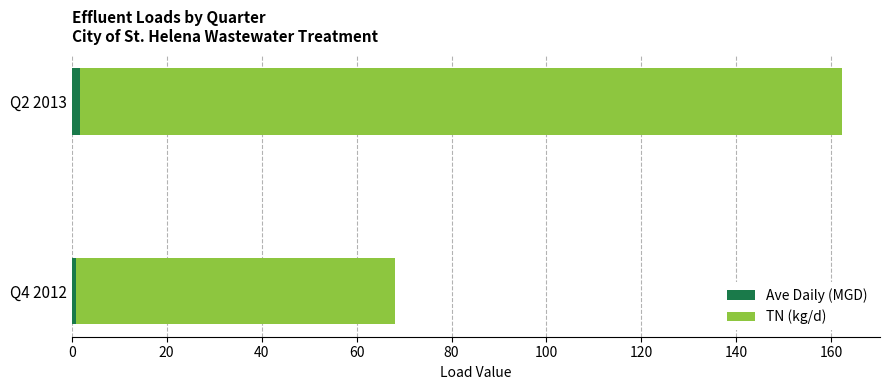

At which category is the sum across all series the highest?

Q2 2013